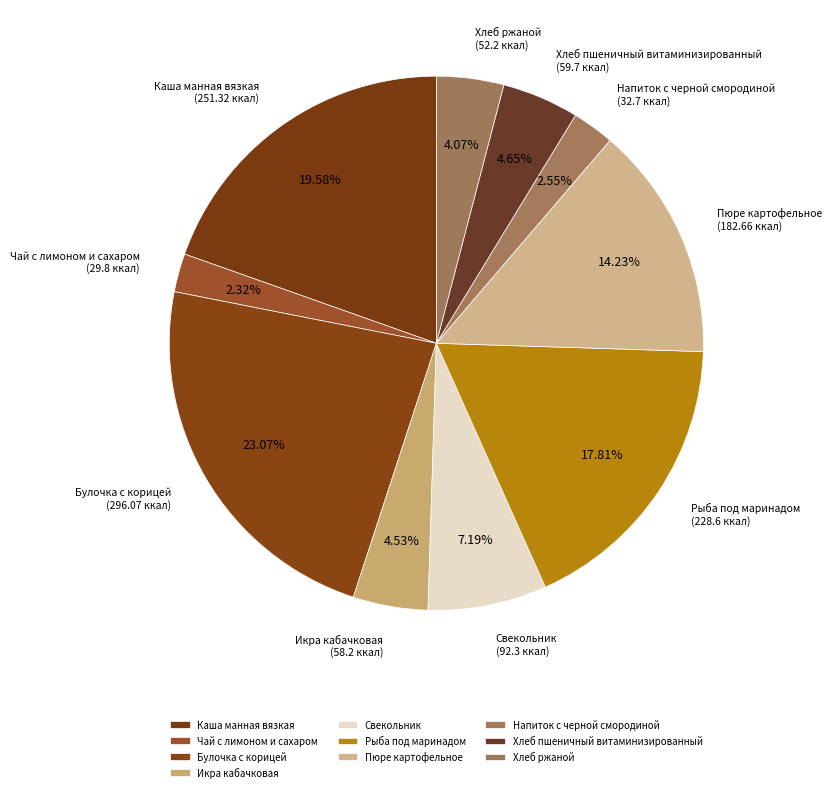

Which slice is the largest?

Булочка с корицей